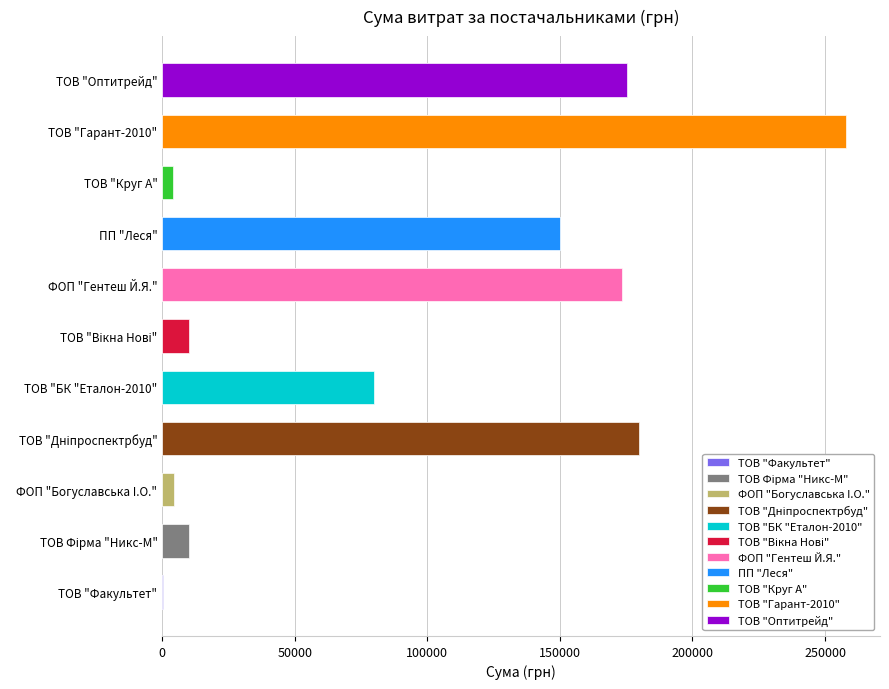

Which has a higher value, ТОВ "Вікна Нові" or ПП "Леся"?

ПП "Леся"